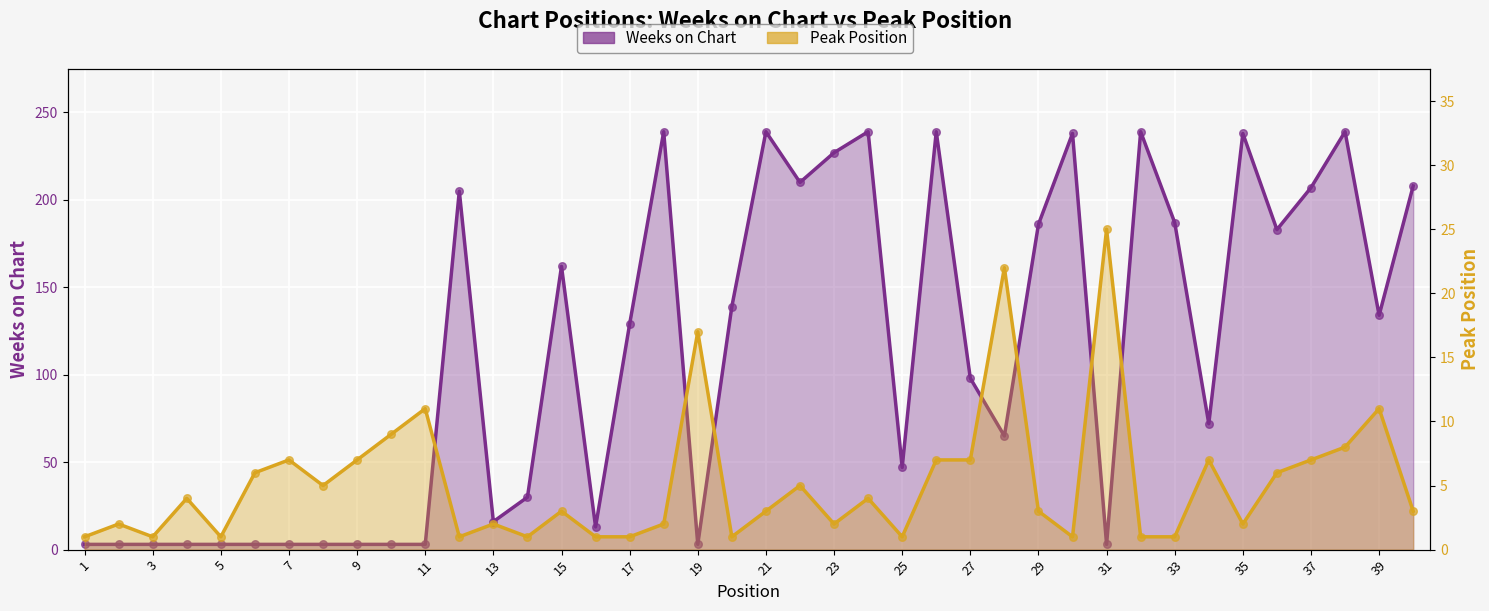

Which series has the largest total across all categories?

Weeks on Chart